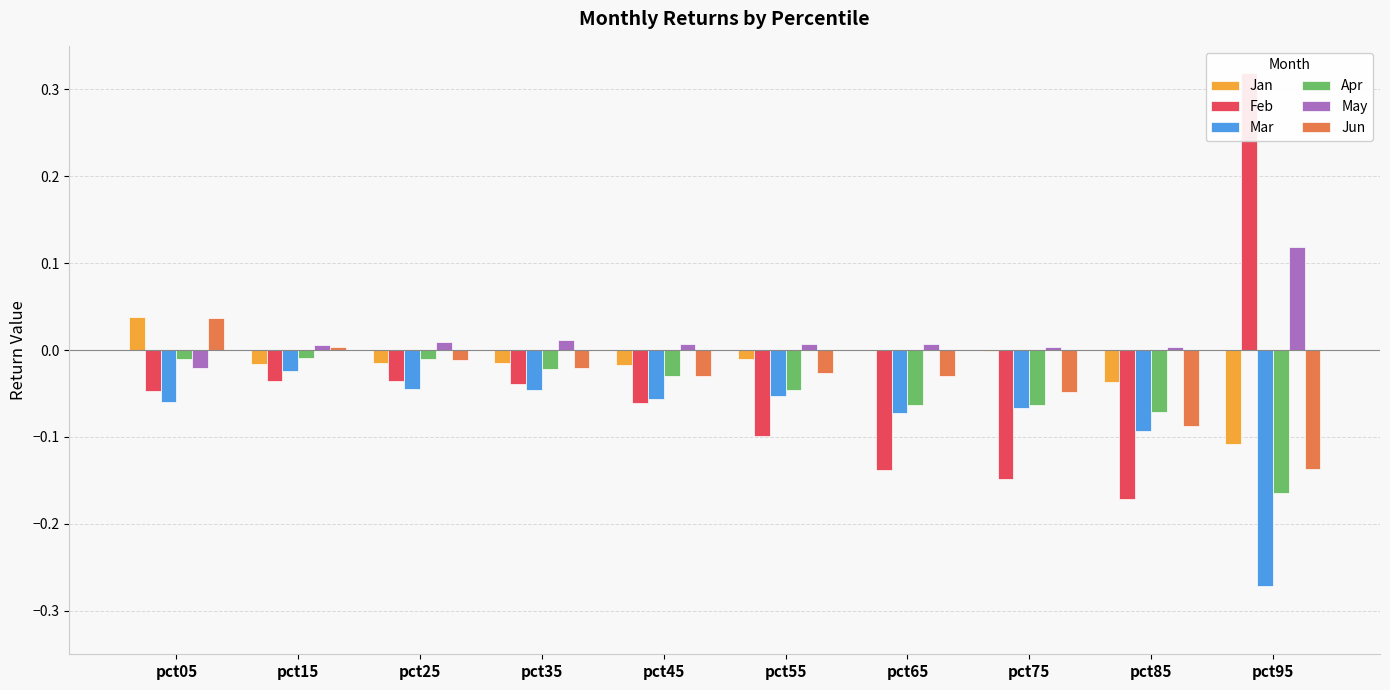

At which category is the sum across all series the highest?

pct05